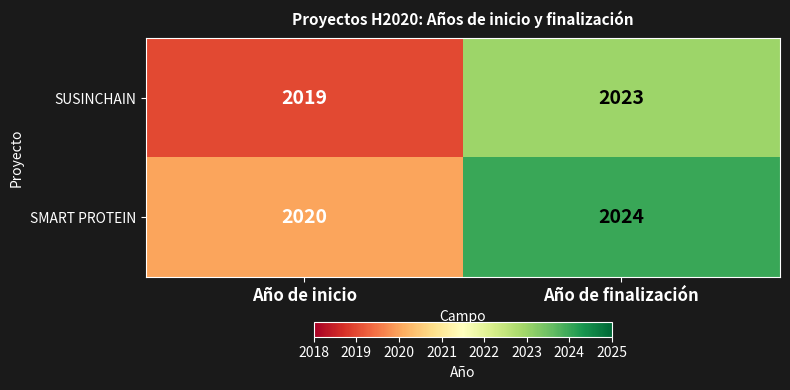

What is the approximate value of SMART PROTEIN at Año de inicio?

2020